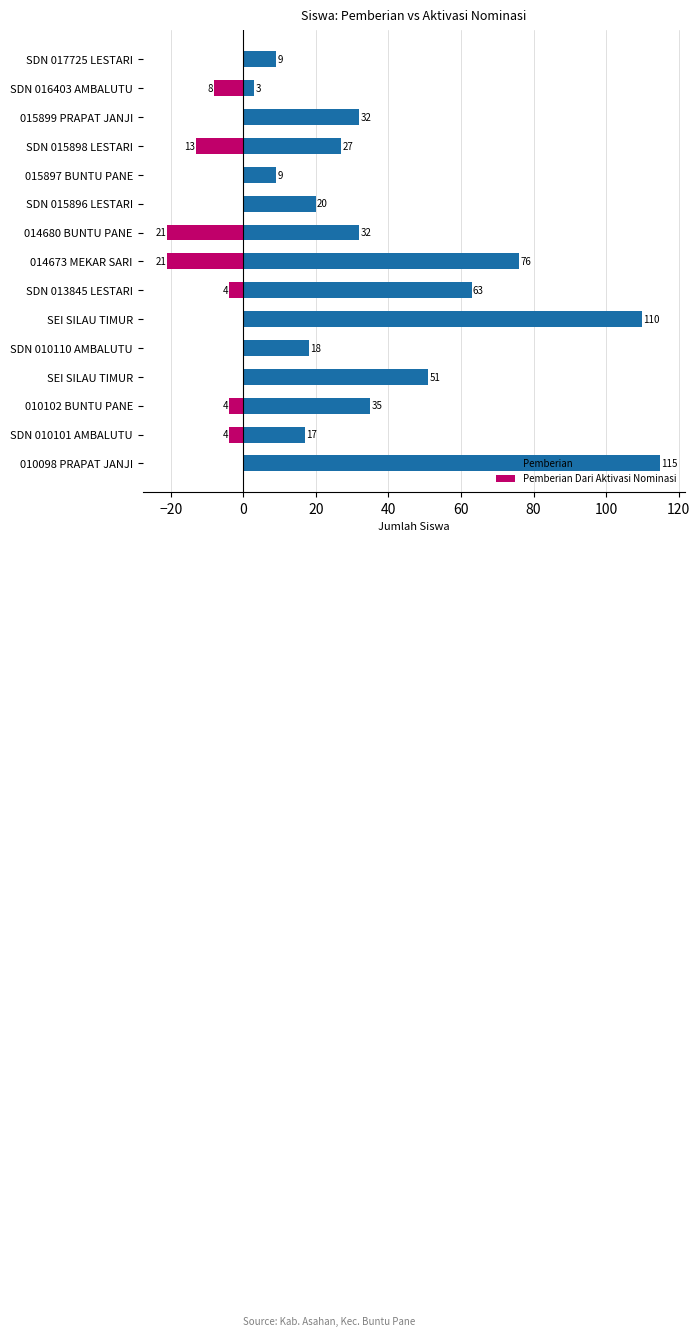

Which series has the largest range (max minus min)?

Pemberian